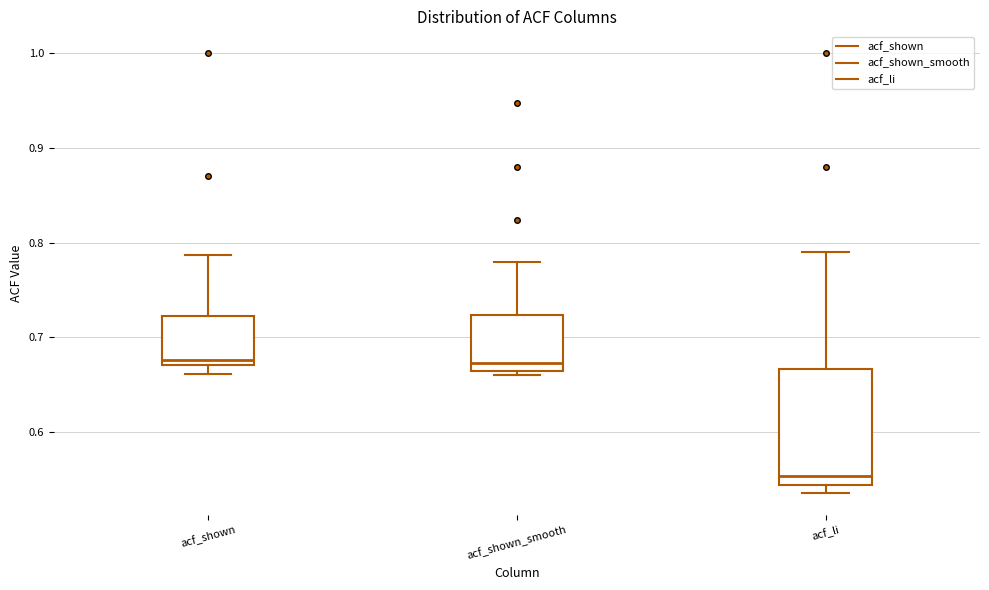

Comparing the boxes themselves (not the whiskers), which one is the tallest?

acf_li